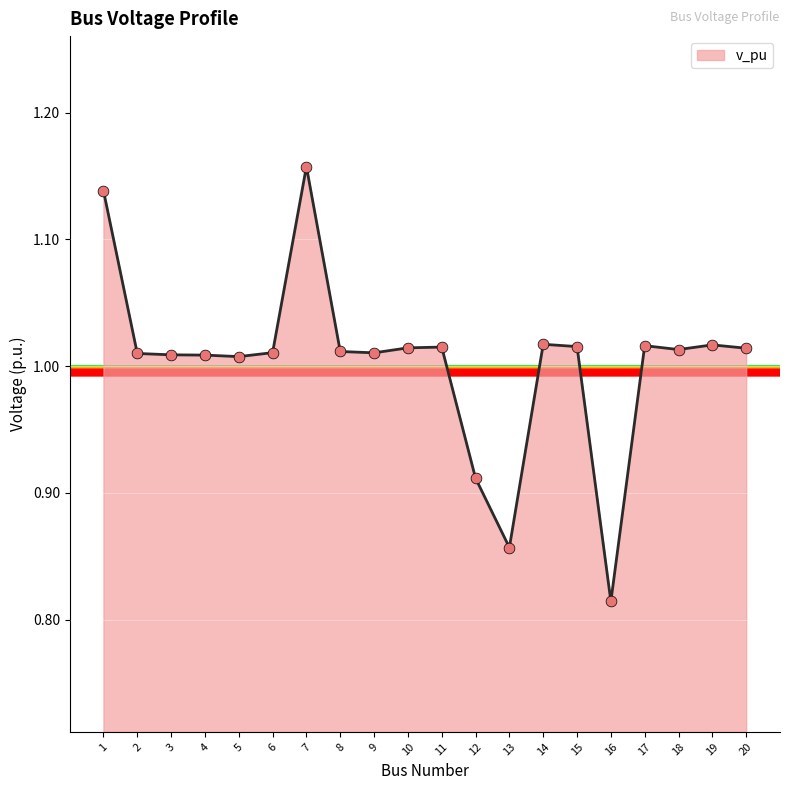

Between 5 and 16, which is larger?

5